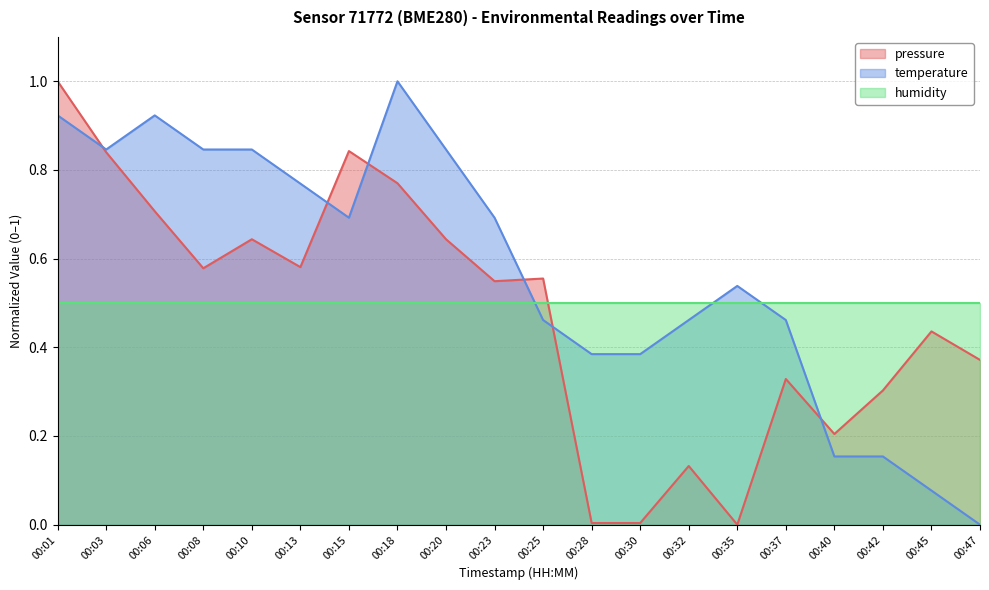

What is the sum of all temperature values?

11.5